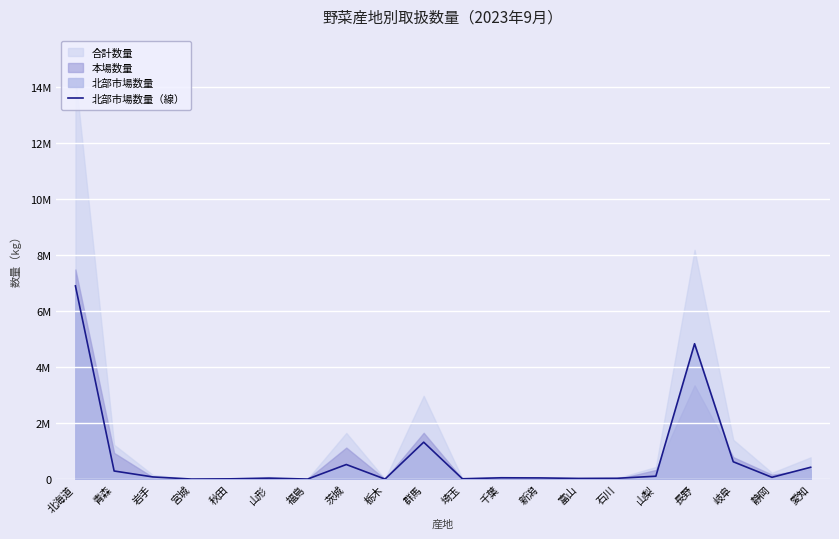

What is the label of the 5th point from the left?

秋田